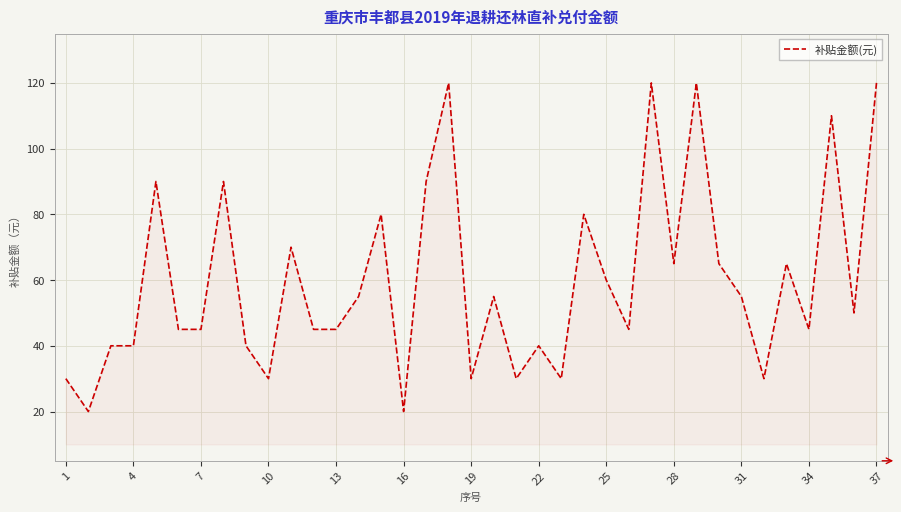

What is the maximum value shown in the chart?

120